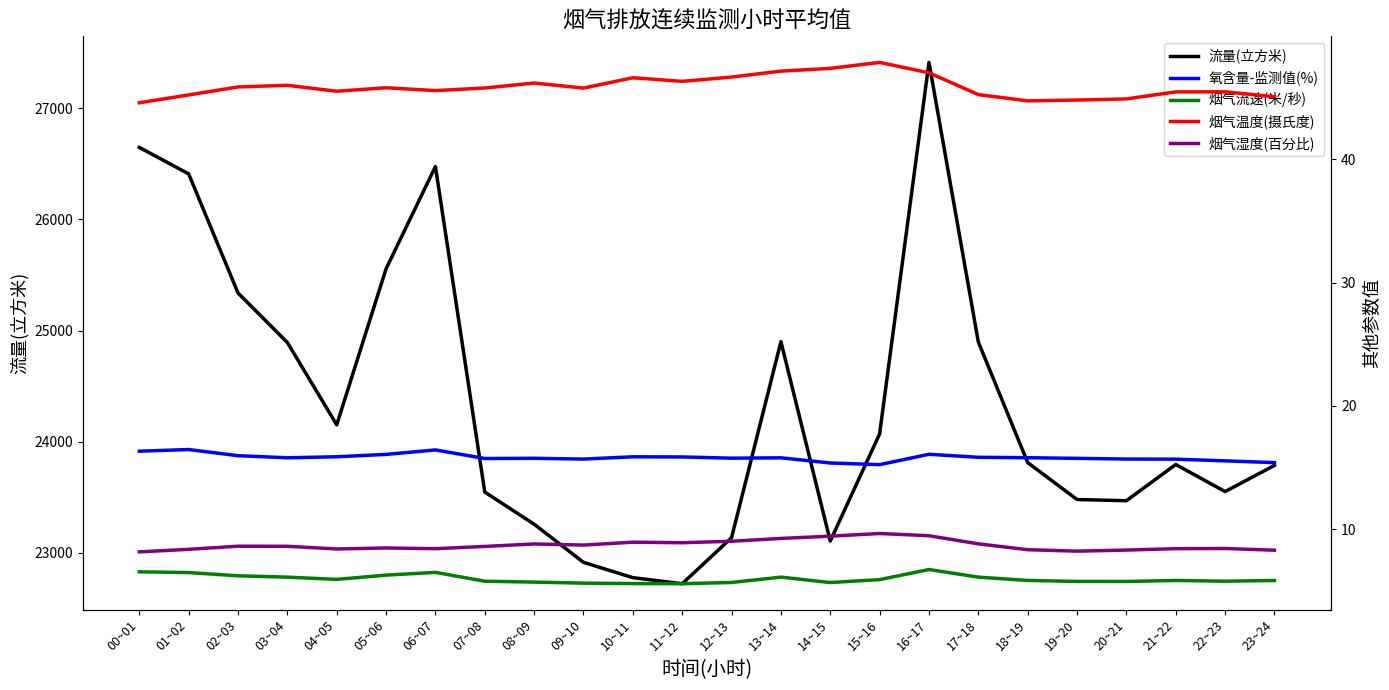

Reading left to right, extract all data points from this chart.

流量(立方米): 26646.9	26409.0	25337.8	24892.4	24151.9	25555.2	26474.9	23547.2	23258.1	22915.1	22777.6	22723.0	23136.8	24900.0	23106.8	24070.4	27411.4	24896.7	23812.5	23480.1	23469.6	23795.2	23551.6	23787.0
氧含量-监测值(%): 16.3	16.5	16.0	15.8	15.9	16.1	16.4	15.7	15.8	15.7	15.9	15.9	15.8	15.8	15.4	15.2	16.1	15.8	15.8	15.8	15.7	15.7	15.5	15.4
烟气流速(米/秒): 6.5	6.5	6.2	6.1	5.9	6.3	6.5	5.8	5.7	5.6	5.6	5.6	5.7	6.1	5.7	5.9	6.7	6.1	5.9	5.8	5.8	5.8	5.8	5.8
烟气温度(摄氏度): 44.6	45.2	45.9	46.0	45.5	45.8	45.6	45.8	46.2	45.8	46.6	46.3	46.7	47.2	47.4	47.9	47.0	45.2	44.7	44.8	44.9	45.5	45.5	45.1
烟气湿度(百分比): 8.2	8.4	8.6	8.6	8.4	8.5	8.4	8.6	8.8	8.7	9.0	8.9	9.0	9.3	9.4	9.7	9.5	8.8	8.3	8.2	8.3	8.4	8.4	8.3